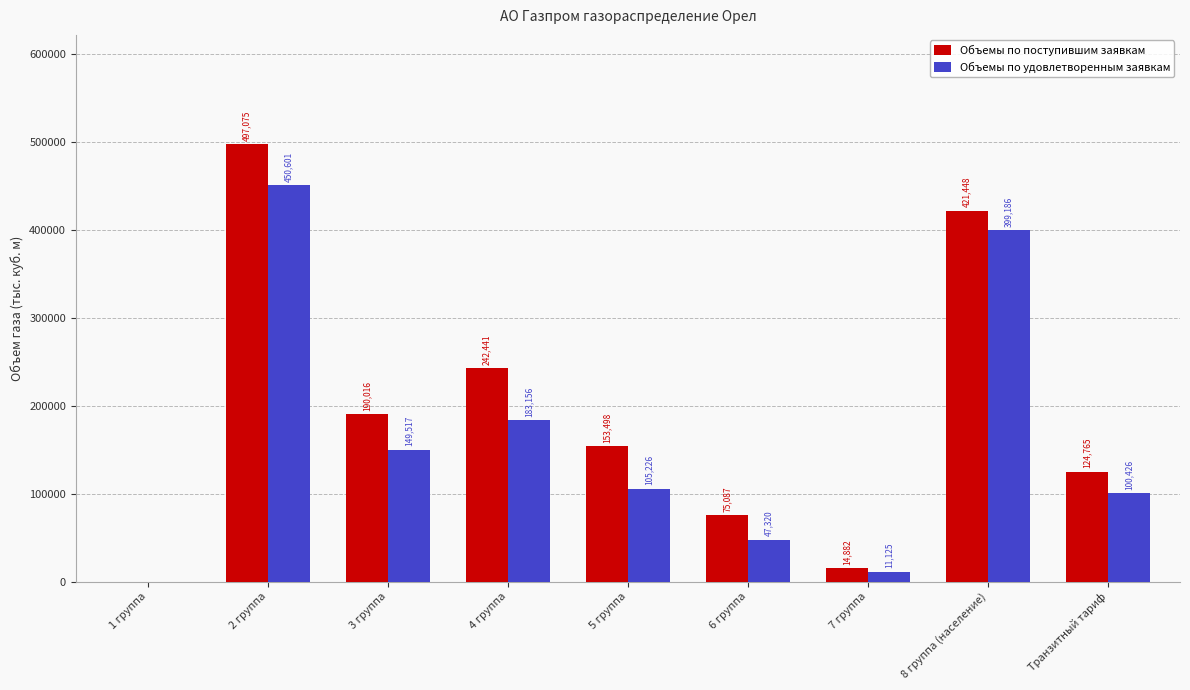

The Объемы по удовлетворенным заявкам series shows 399185.5 at 8 группа (население). True or false?

True